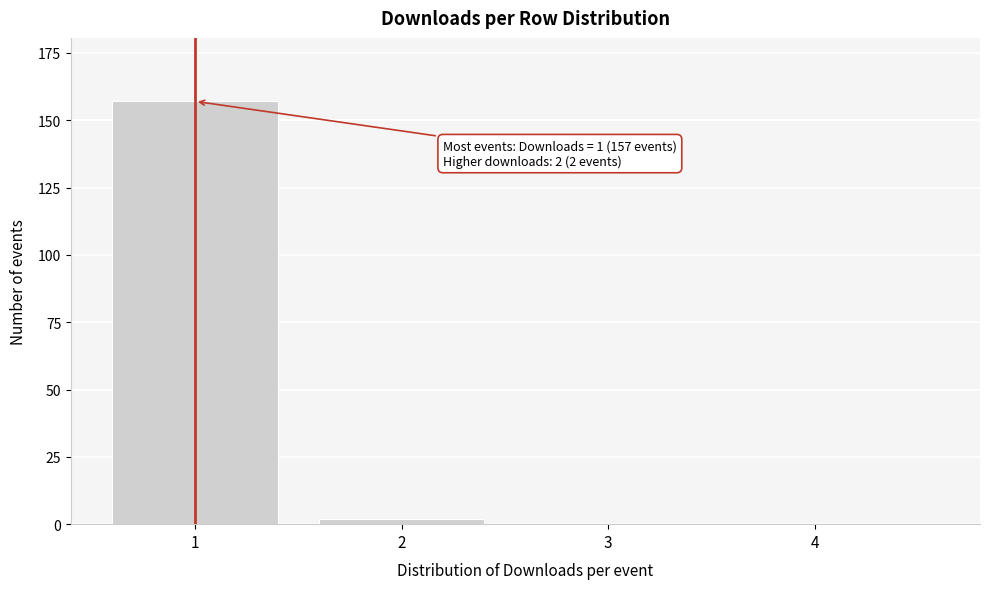

Reading right to left, what are all the values shown in this chart?

4=0	3=0	2=2	1=157